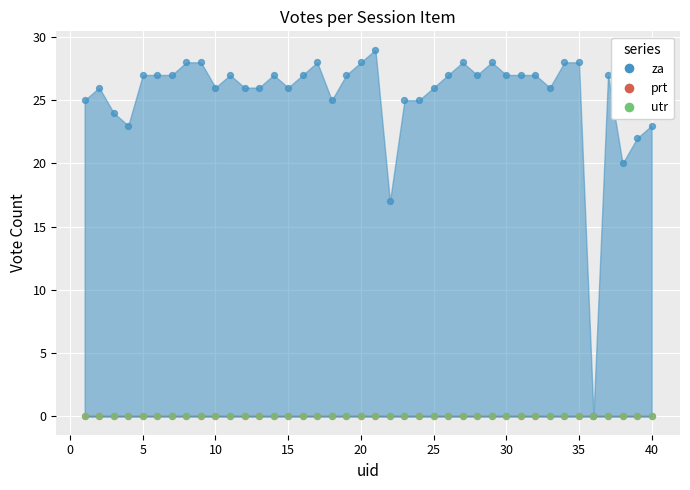

What is the total value across all series at 18?

25